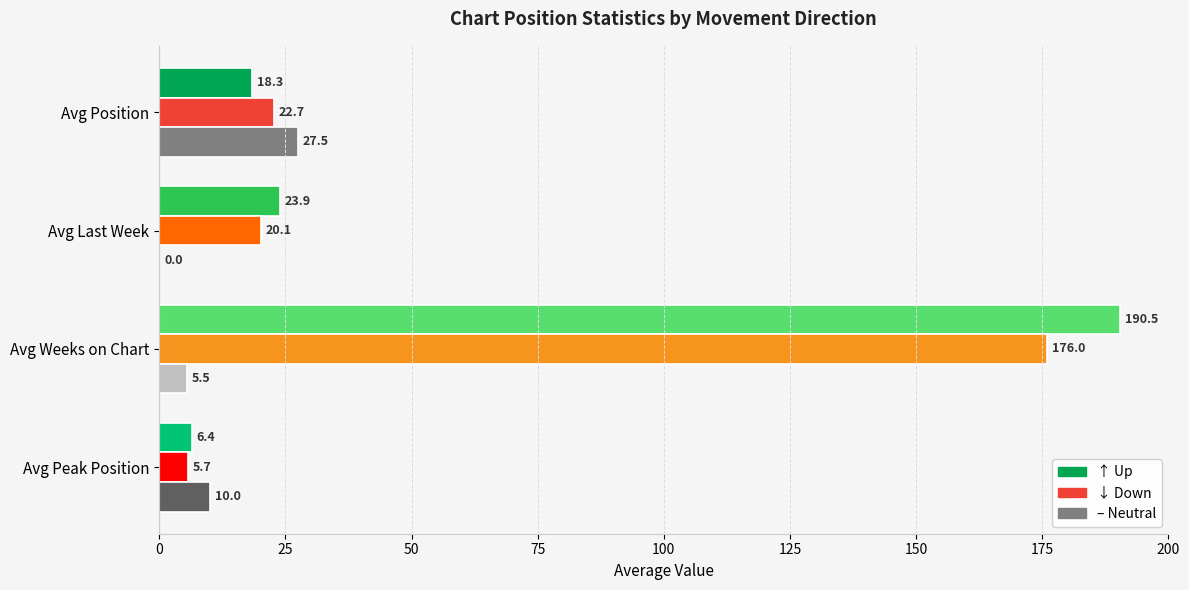

What is the sum of the ↓ Down values at Avg Position and Avg Weeks on Chart?

198.7